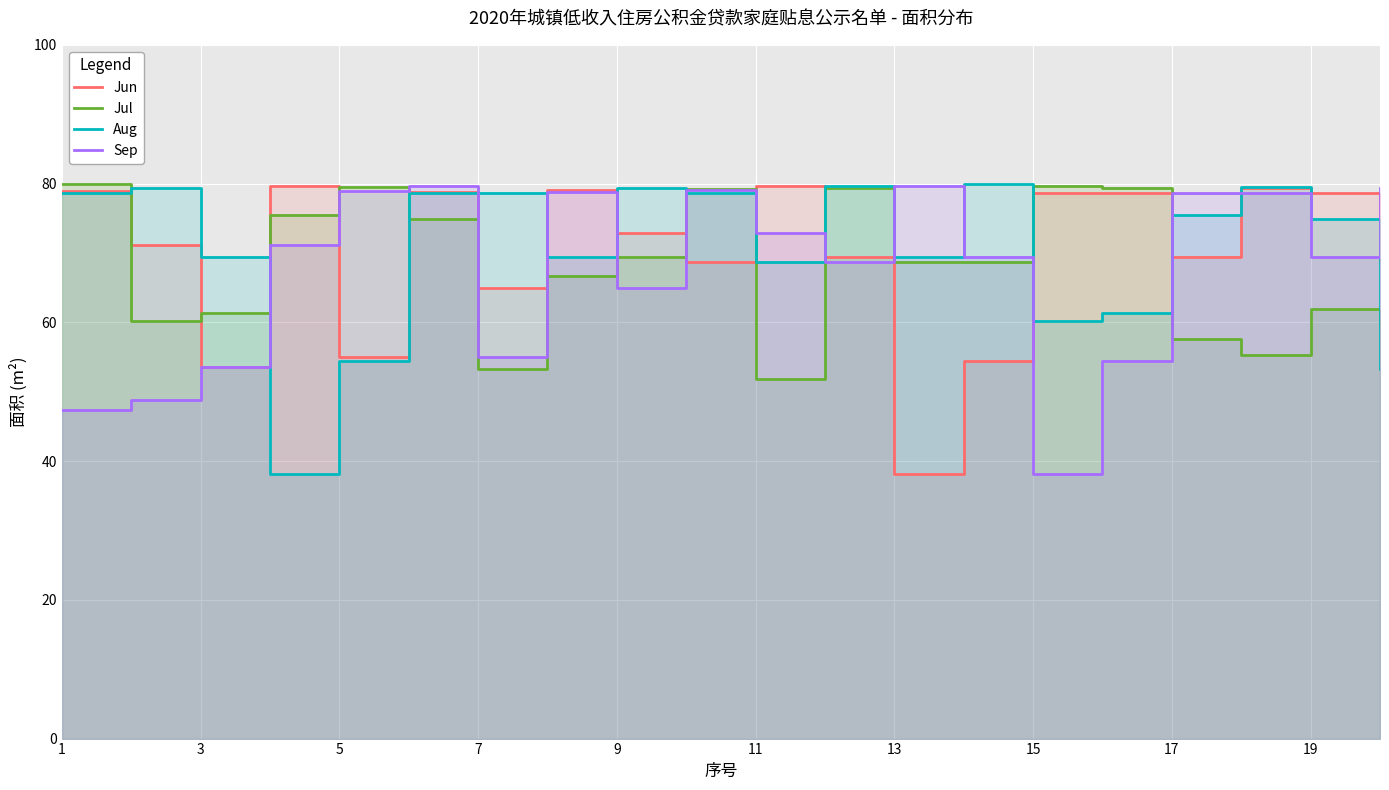

Reading left to right, what are all the values shown in this chart?

Jun: 78.9	71.1	53.6	79.6	54.9	78.8	64.9	79.1	72.8	68.7	79.7	69.4	38.1	54.4	78.7	78.6	69.4	79.4	78.7	68.7
Jul: 80.0	60.2	61.4	75.5	79.5	74.9	53.2	66.7	69.4	79.3	51.8	79.4	68.7	68.7	79.7	79.4	57.6	55.3	62.0	59.8
Aug: 78.6	79.4	69.4	38.1	54.4	78.7	78.6	69.4	79.4	78.7	68.7	79.7	69.4	80.0	60.2	61.4	75.5	79.5	74.9	53.2
Sep: 47.4	48.8	53.6	71.1	78.9	79.6	54.9	78.8	64.9	79.1	72.8	68.7	79.7	69.4	38.1	54.4	78.7	78.6	69.4	79.4